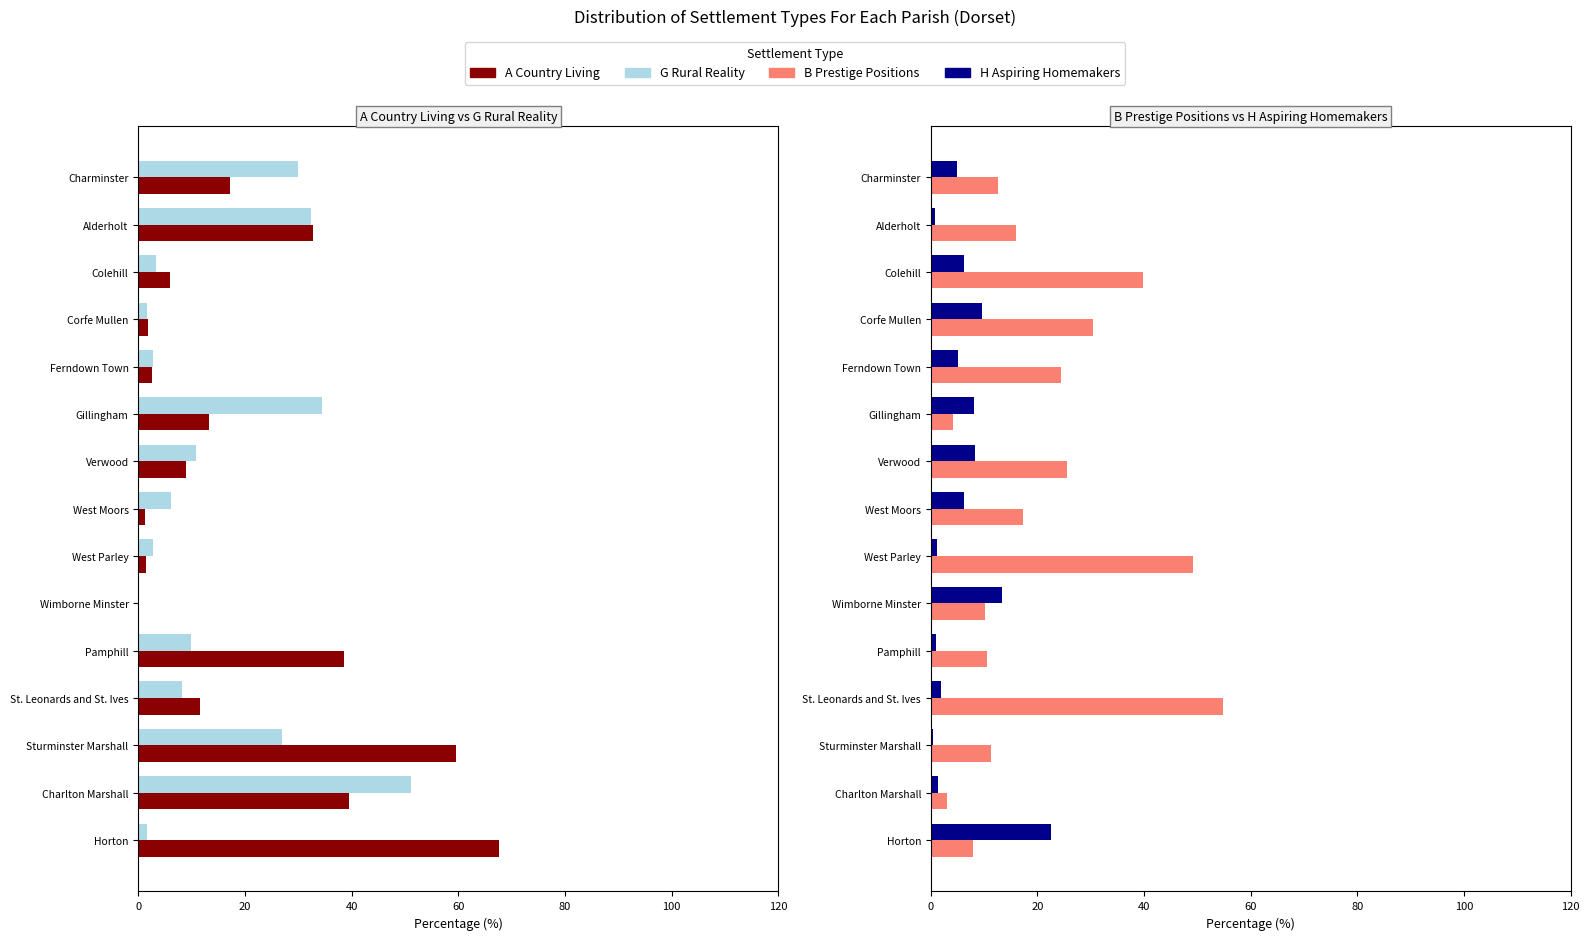

What is the sum of all A Country Living values?

302.4